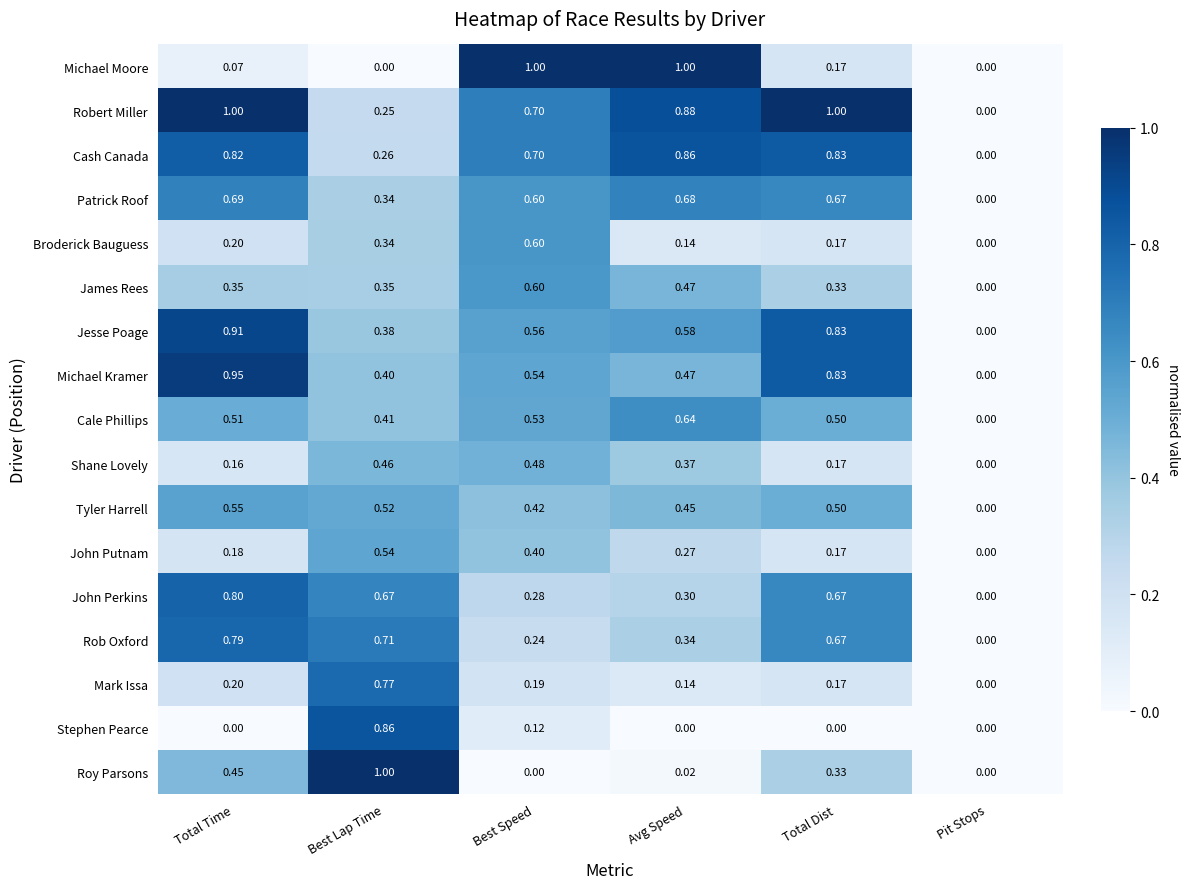

Which series has the largest total across all categories?

Robert Miller